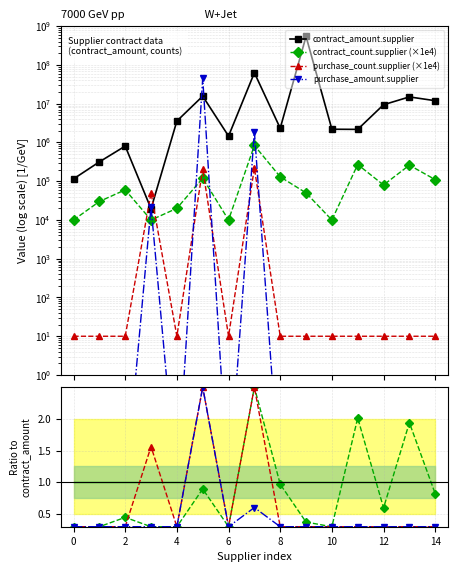

How many intersections are there between purchase_count.supplier and contract_amount.supplier?

2